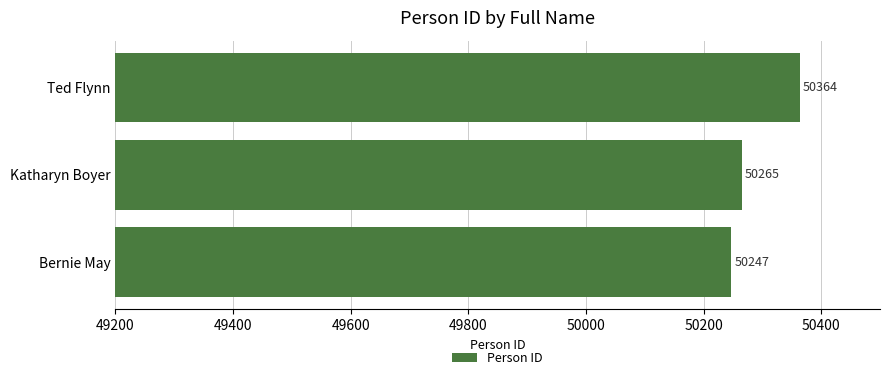

What is the ratio of the value at Ted Flynn to the value at Bernie May?

1.0